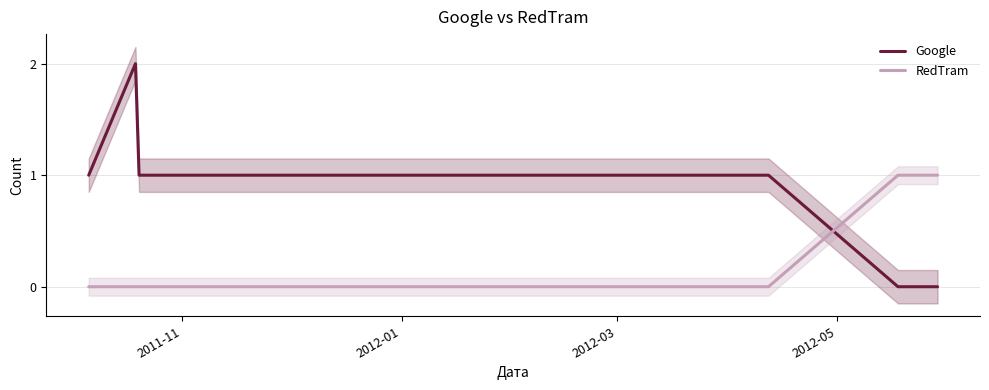

What are all the series names shown in the legend?

Google, RedTram